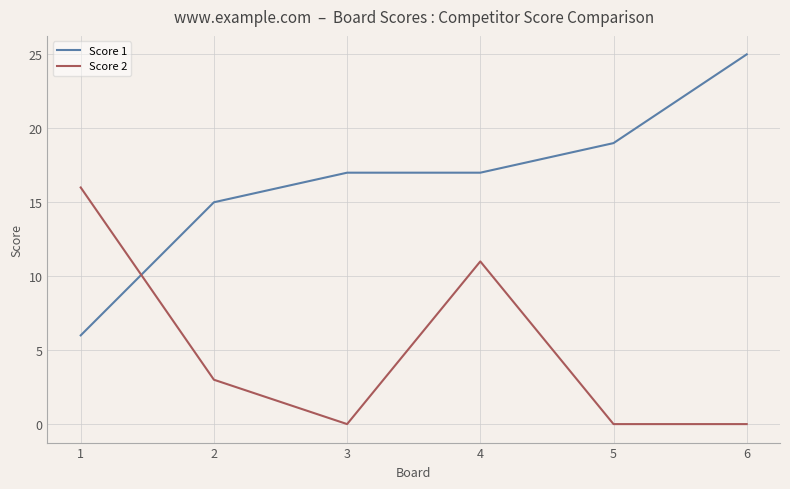

List the series in order of their overall mean, highest first.

Score 1, Score 2